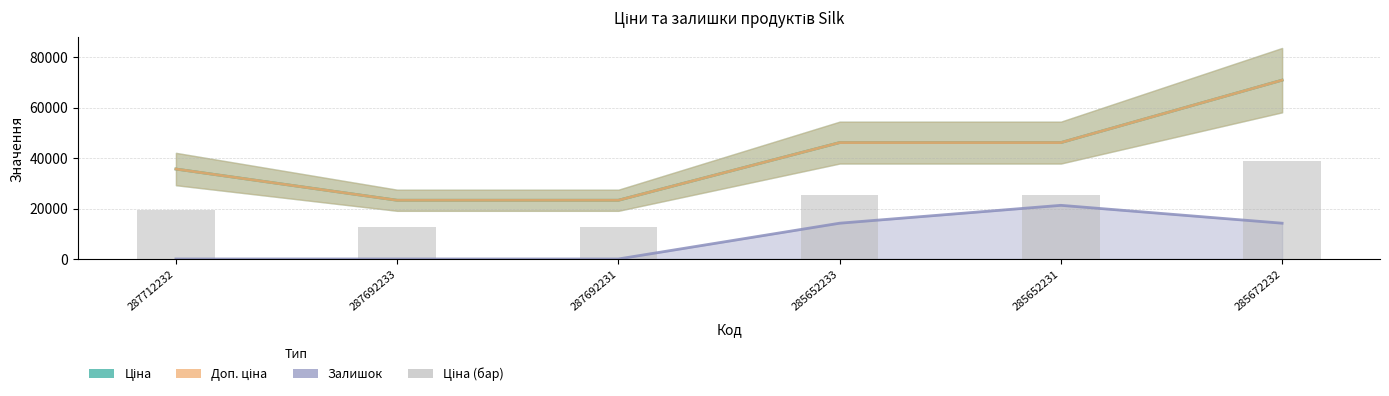

Rank the categories by Ціна (бар) value from highest to lowest.

285672232, 285652233, 285652231, 287712232, 287692233, 287692231